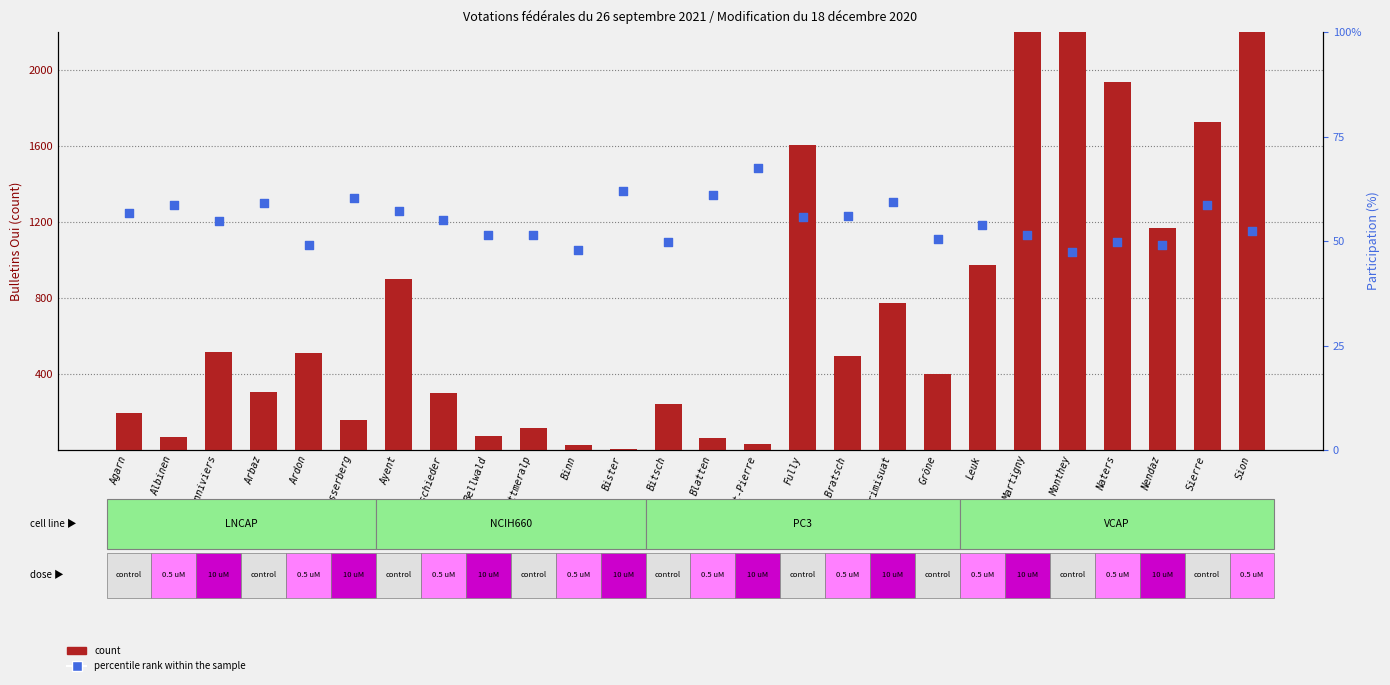

What are all the series names shown in the legend?

count, percentile rank within the sample